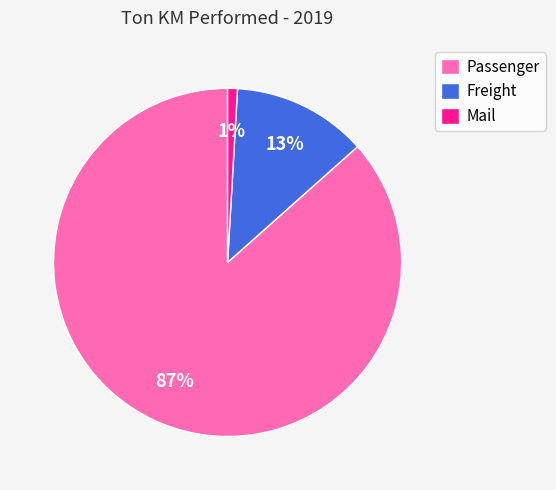

Which has a higher value, Passenger or Mail?

Passenger